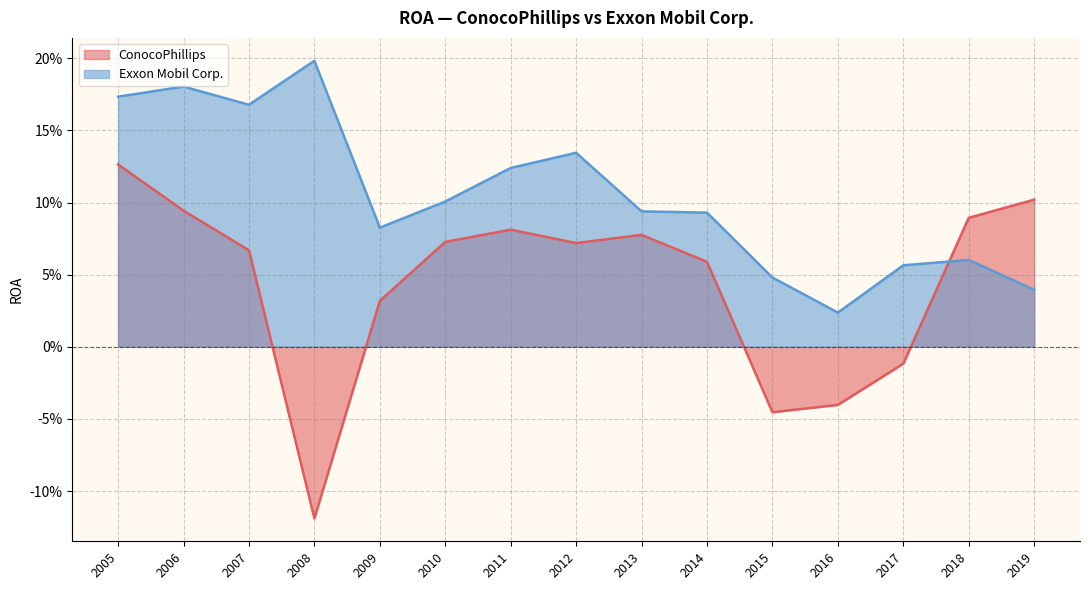

Is the value of Exxon Mobil Corp. at 2013 greater than the value of ConocoPhillips at 2015?

Yes